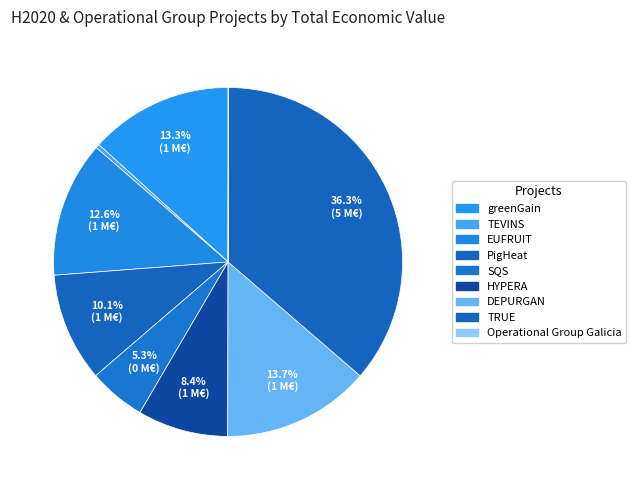

Which category has the biggest portion of the pie?

TRUE